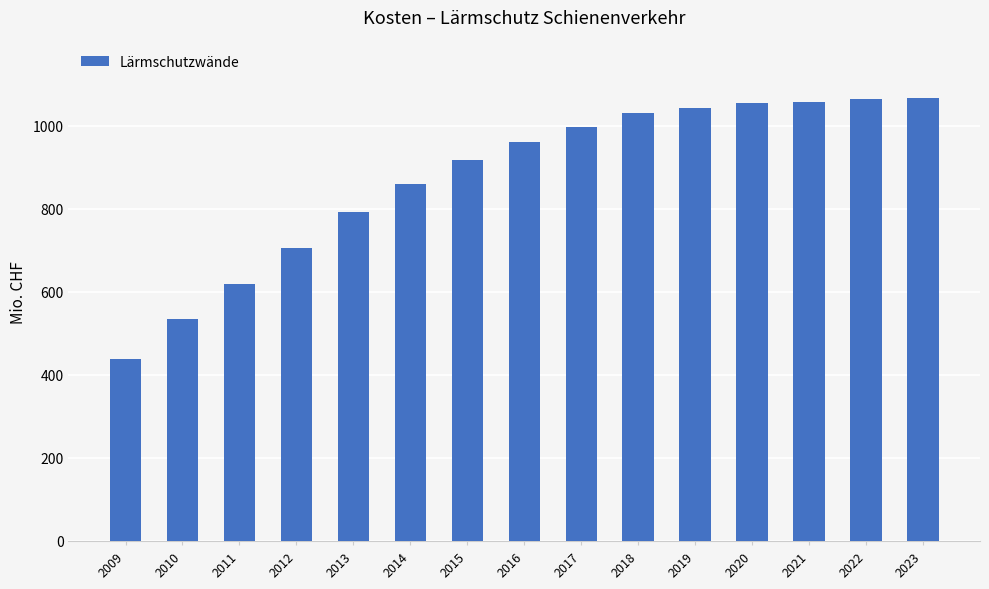

Are the bars horizontal?

No